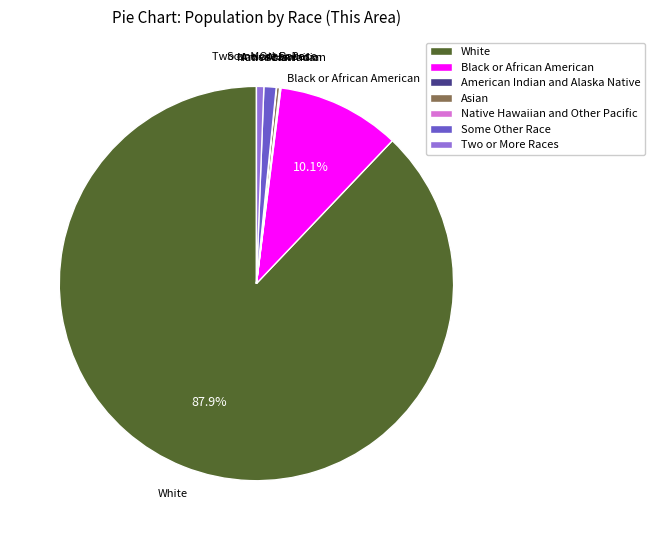

What is the majority slice?

White